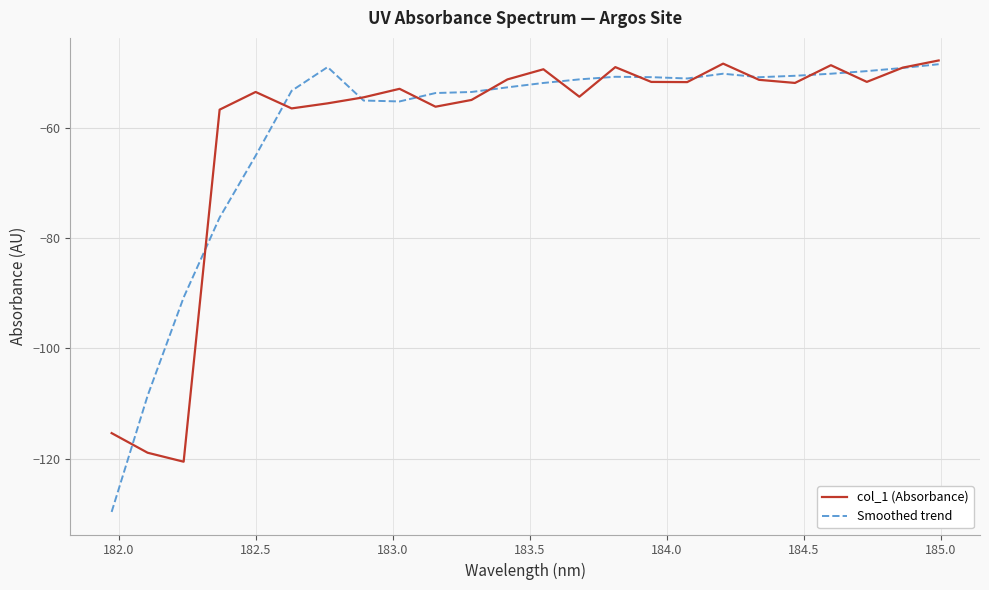

What is the smallest value displayed?

-129.7